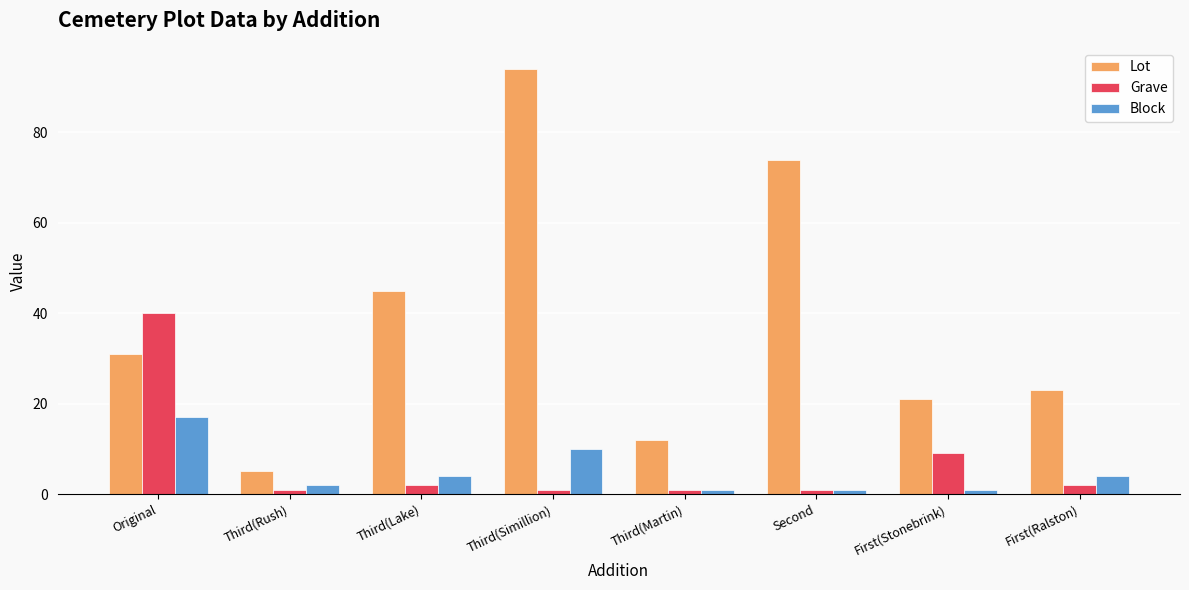

What are all the series names shown in the legend?

Lot, Grave, Block